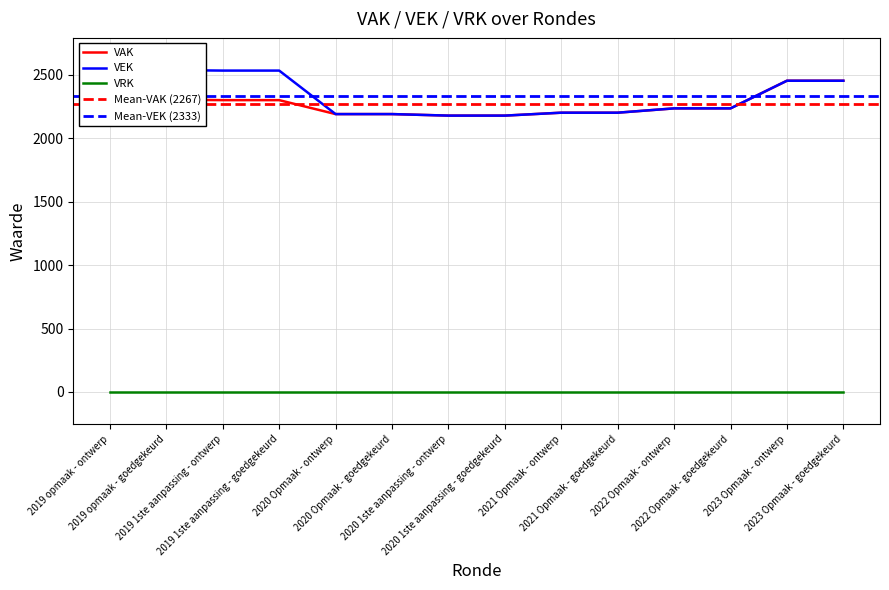

Which series has the largest total across all categories?

VEK